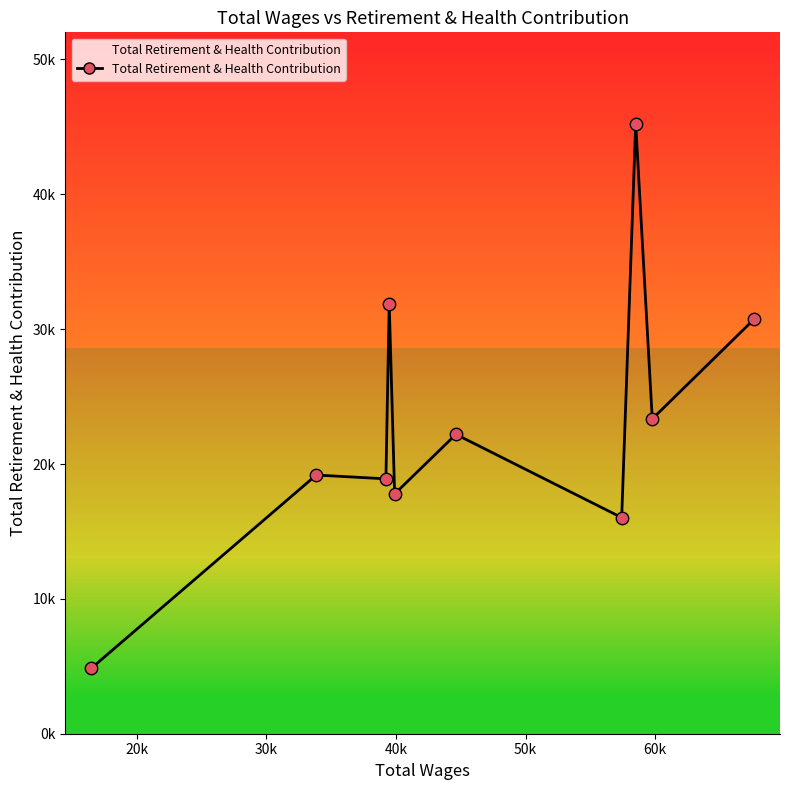

Does the chart have visible grid lines?

No